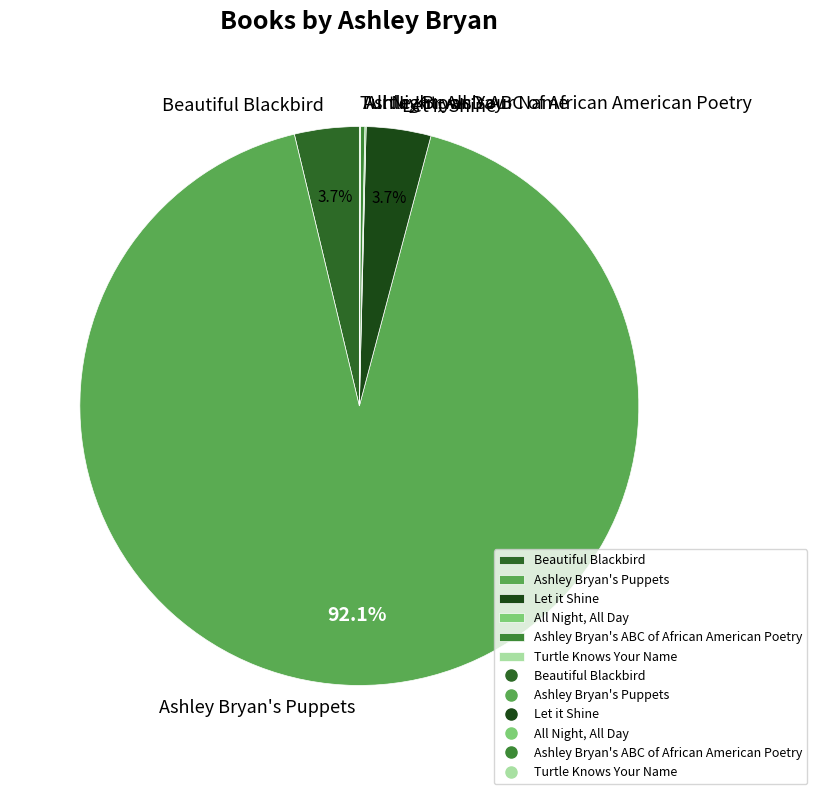

What is the majority slice?

Ashley Bryan's Puppets